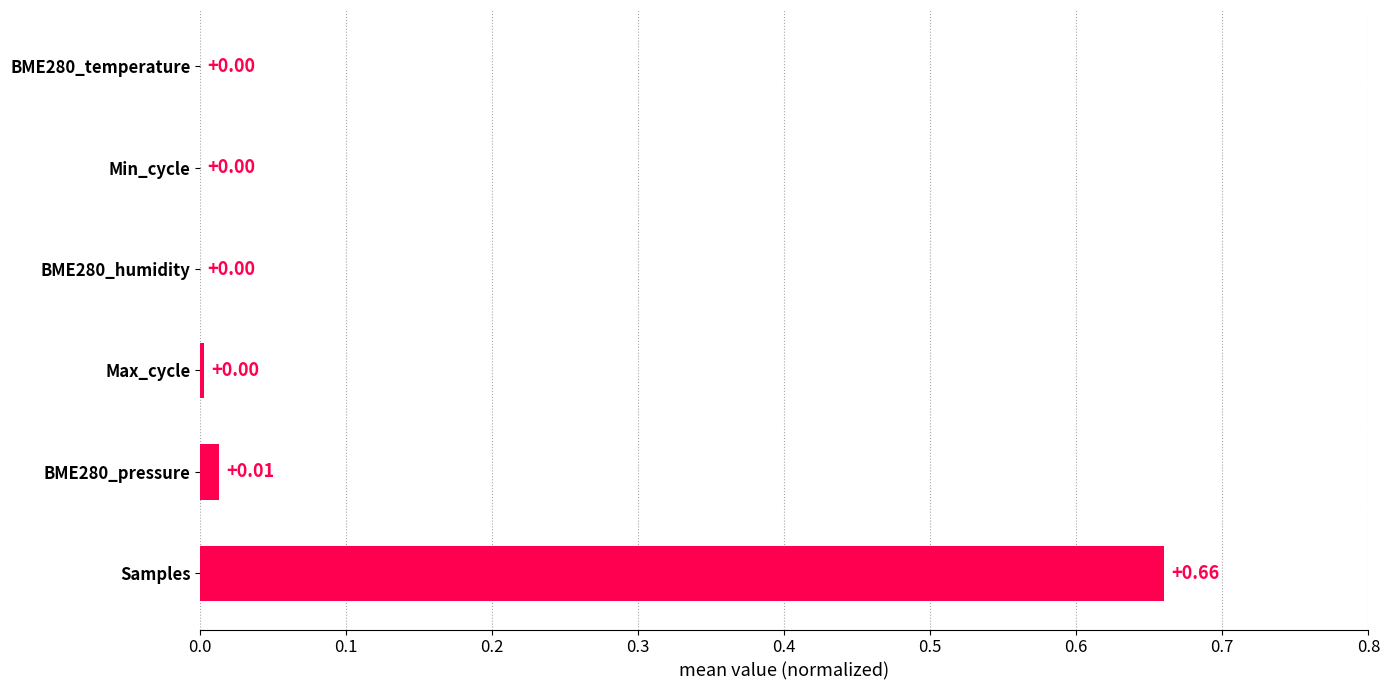

At which category does the chart reach its peak across all series?

Samples